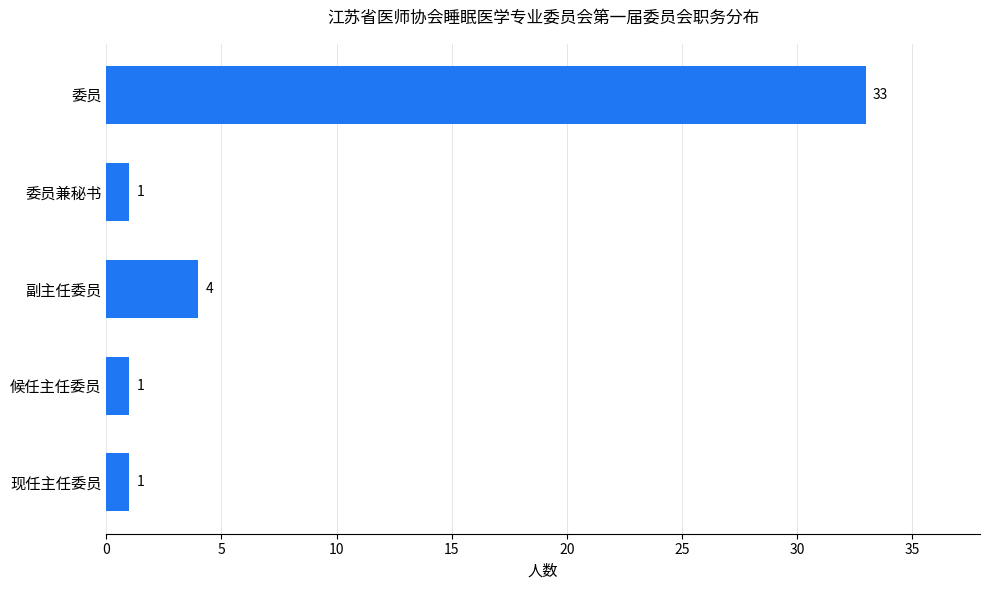

Reading bottom to top, what are all the values shown in this chart?

现任主任委员=1	候任主任委员=1	副主任委员=4	委员兼秘书=1	委员=33